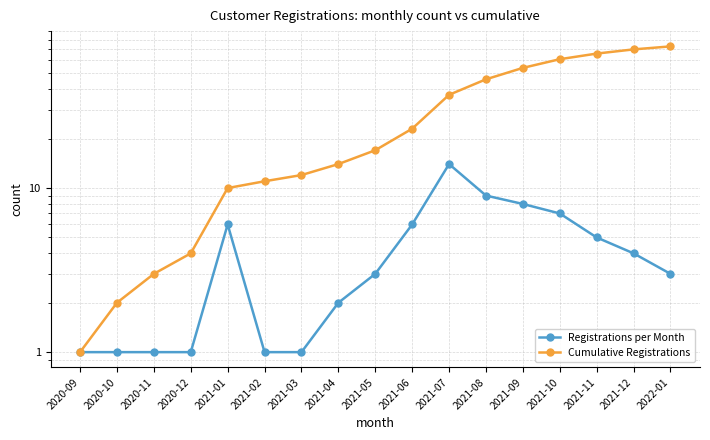

How many lines are shown in the chart?

2